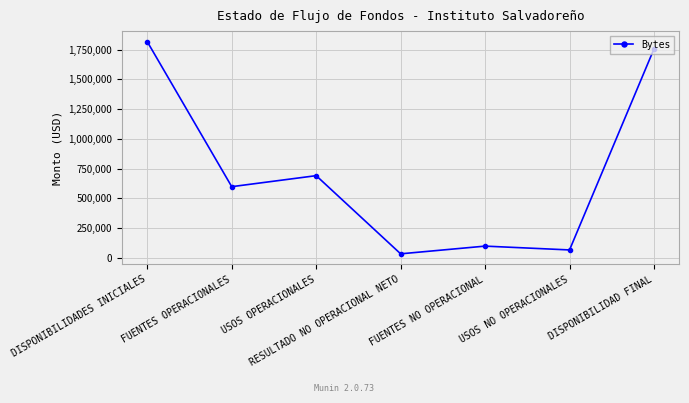

The chart shows a value of 690045.8 at USOS OPERACIONALES. True or false?

True